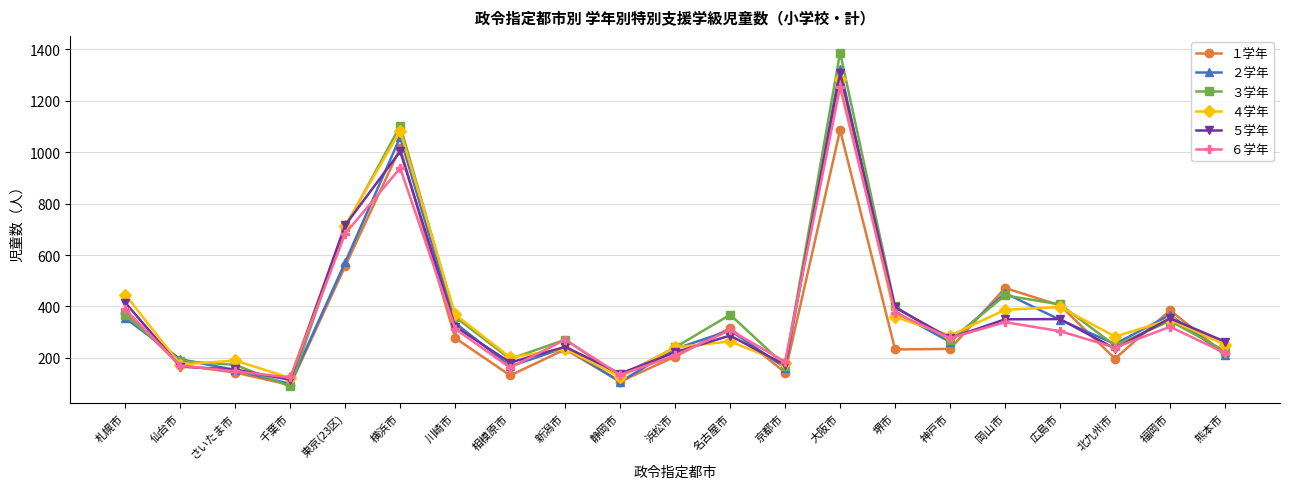

At how many categories does at least one series exceed 778?

2